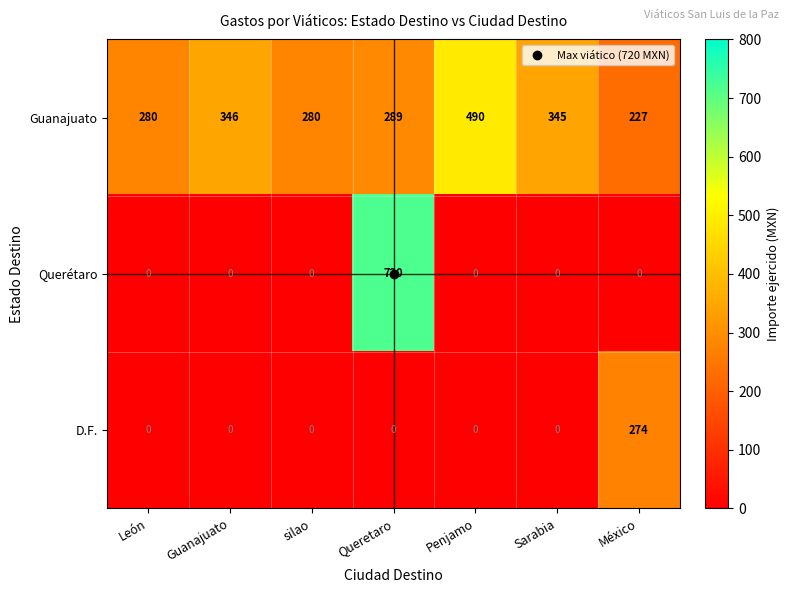

Which series has the largest range (max minus min)?

Querétaro